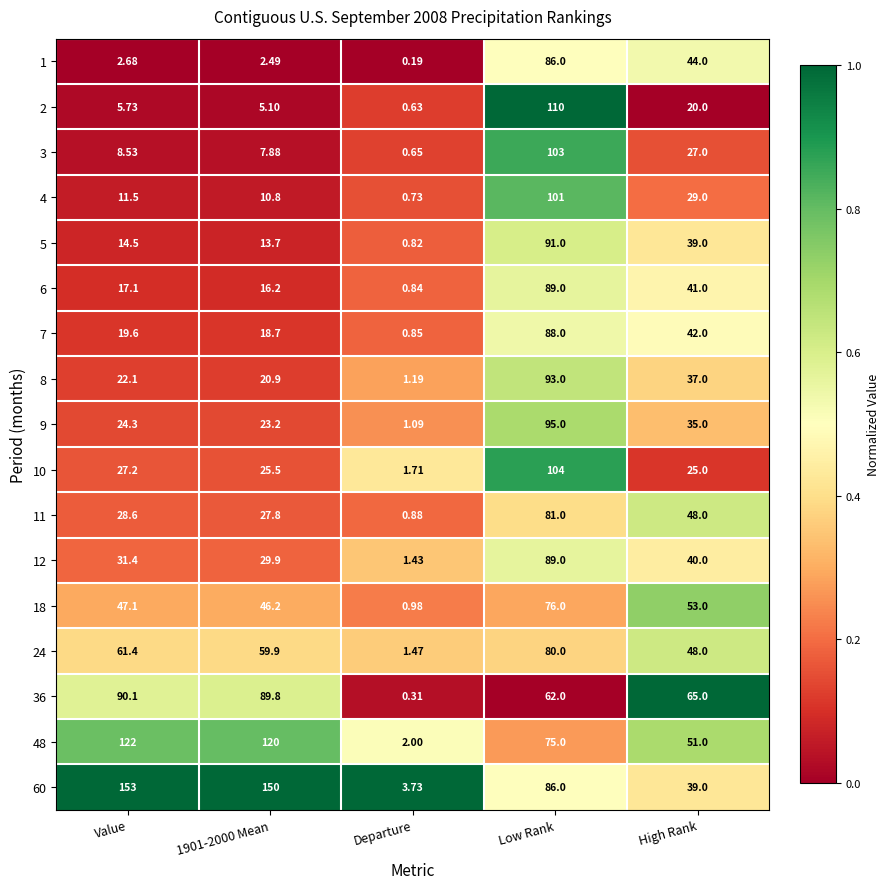

At how many categories does at least one series exceed 0?

5